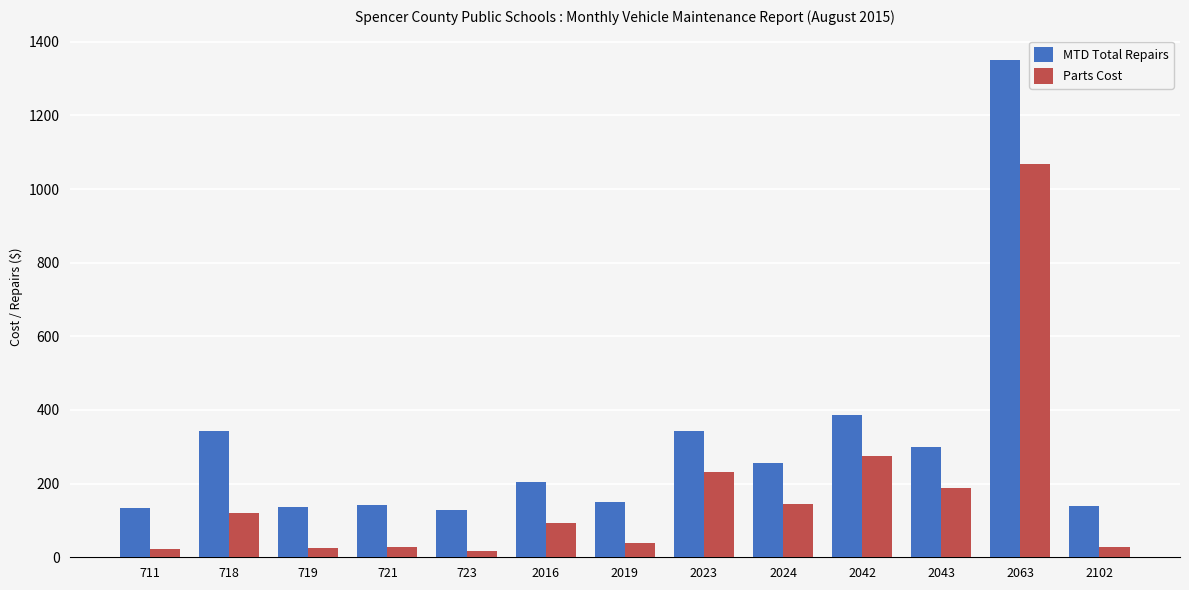

At which label does MTD Total Repairs first exceed 204?

718